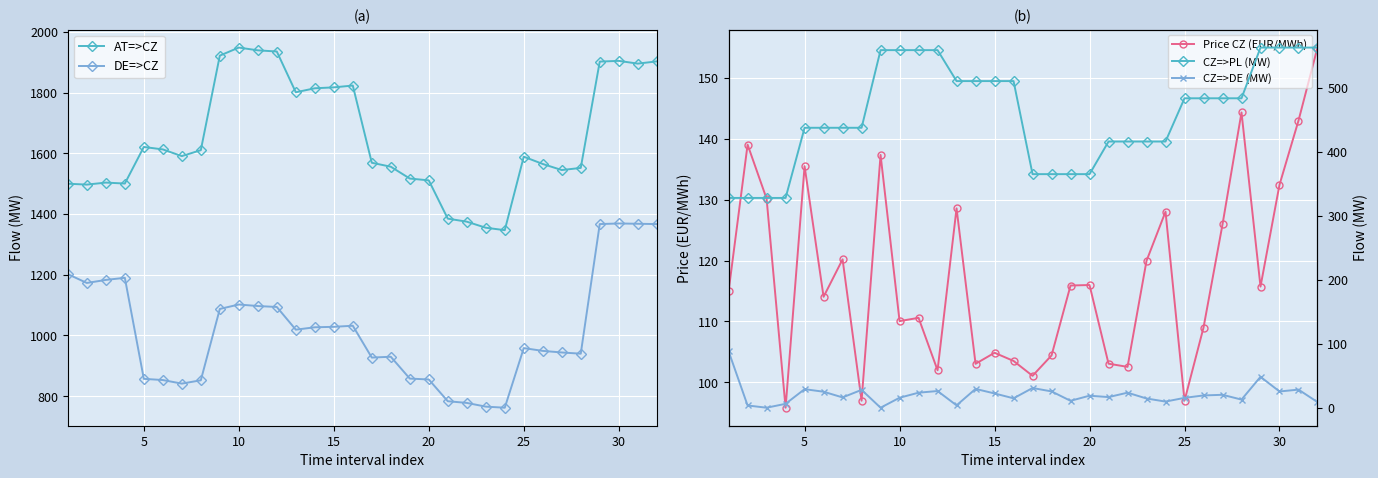

Which series has the largest total across all categories?

AT=>CZ